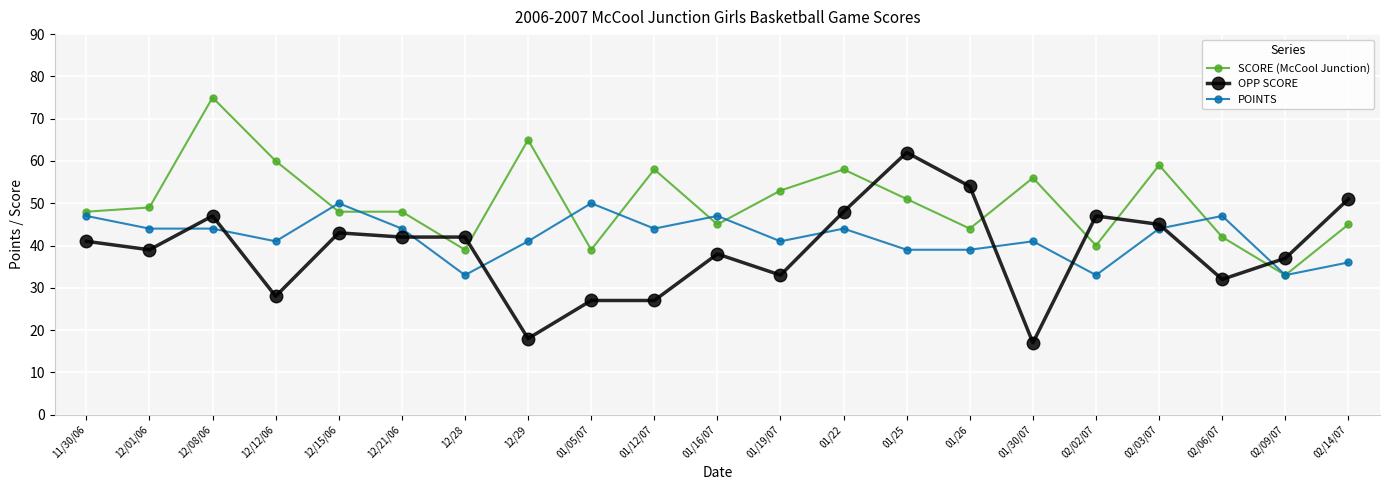

What is the smallest value displayed?

17